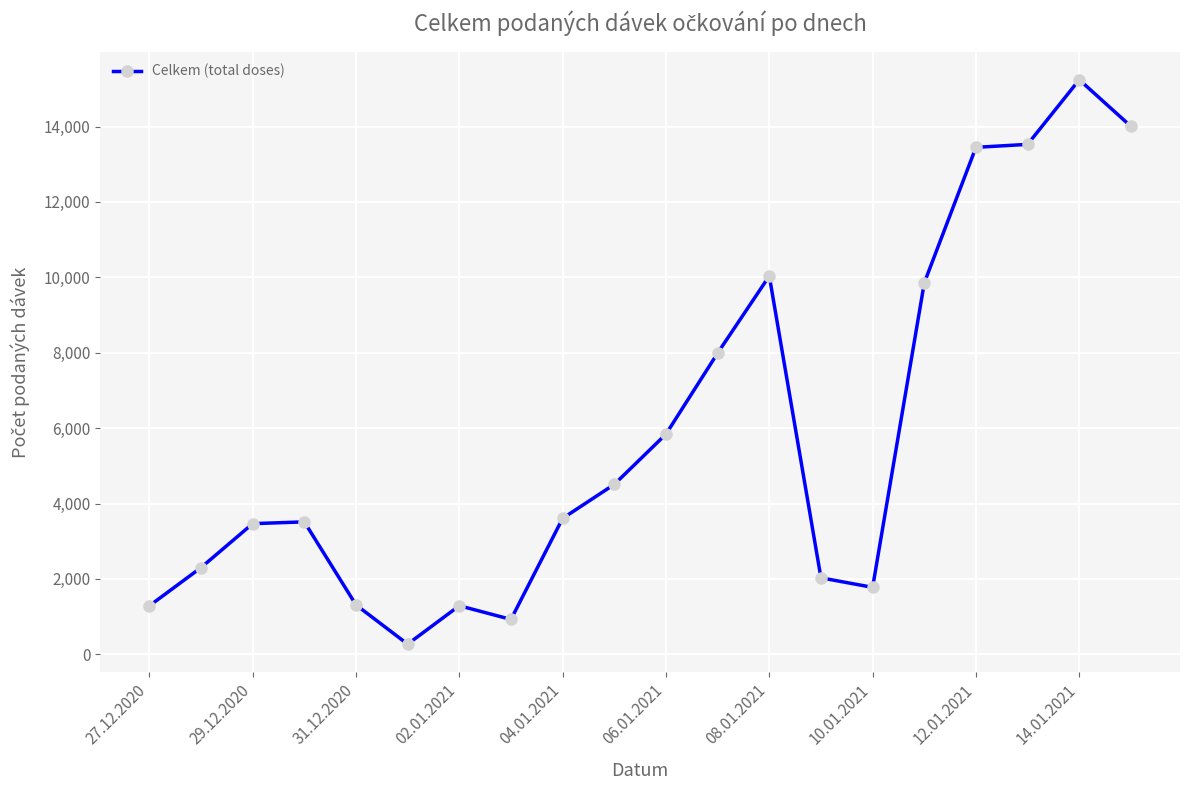

What is the average value?

5812